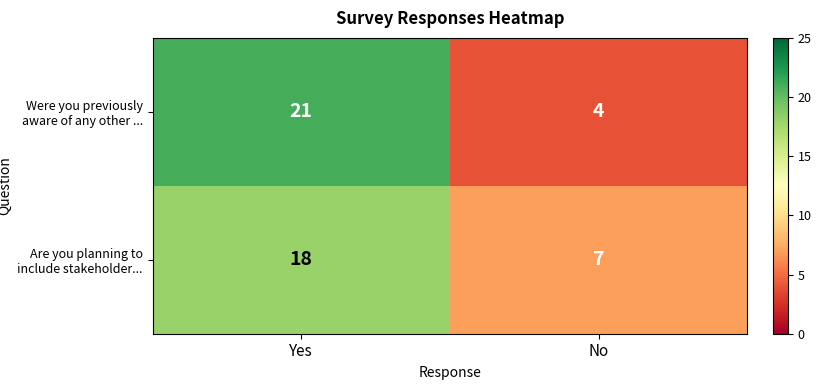

Read the Were you previously aware of any other ... value at No.

4